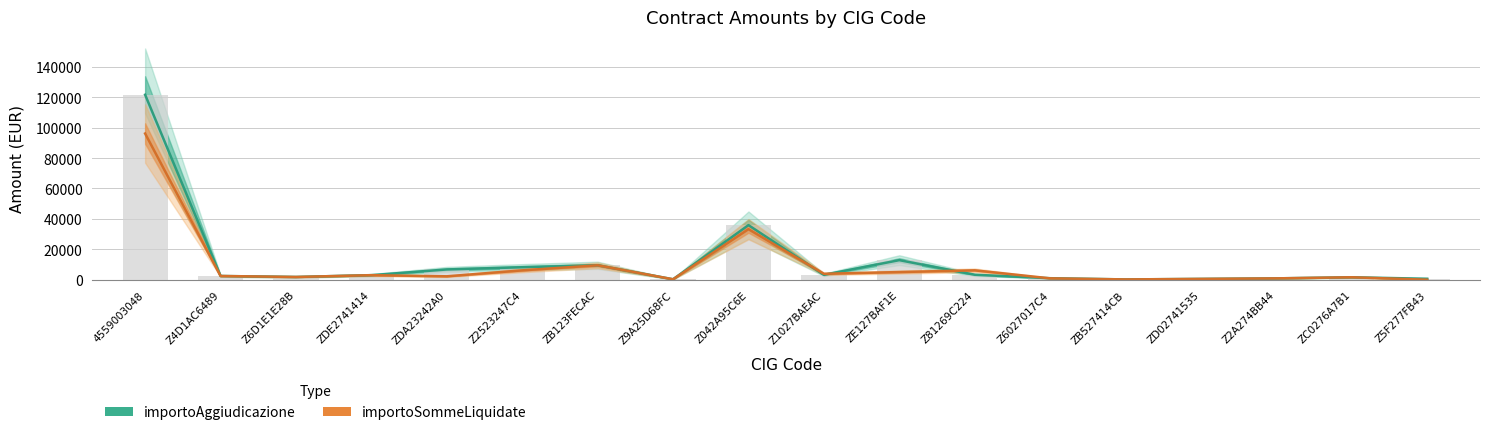

List the series in order of their peak value, highest first.

importoAggiudicazione, importoSommeLiquidate